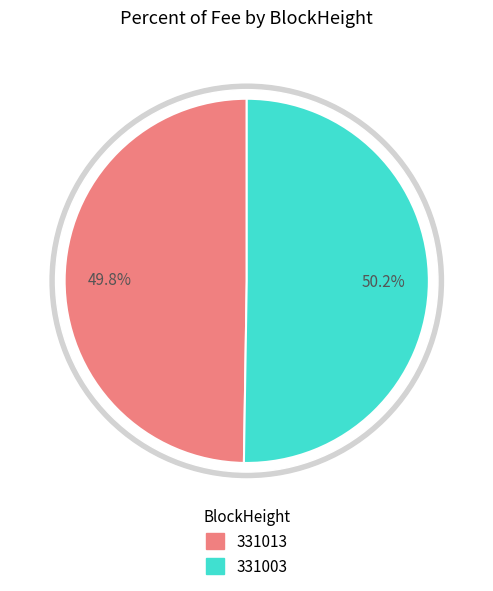

Combined, do 331003 and 331013 account for over 50%?

Yes